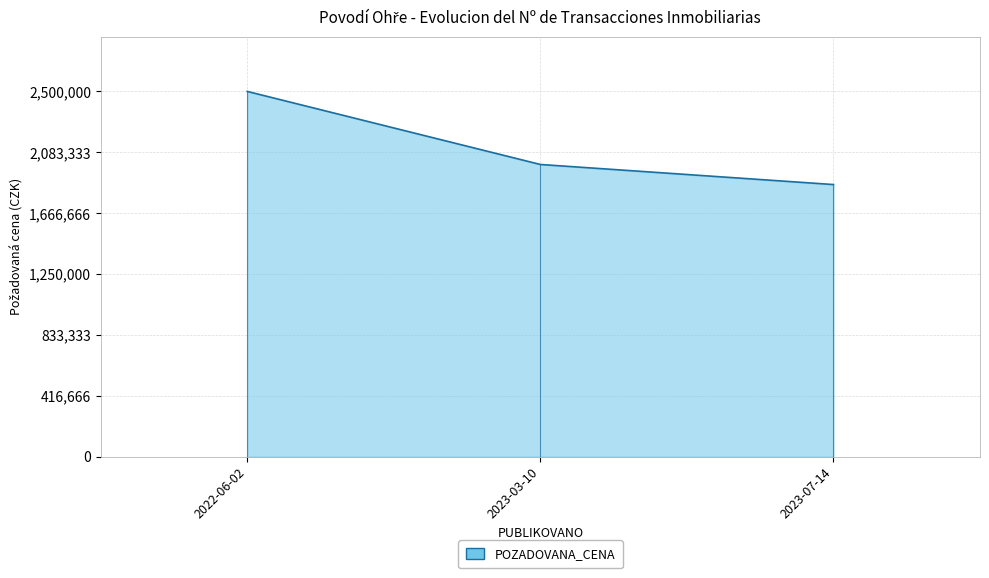

What is the sum of all values?

6362610